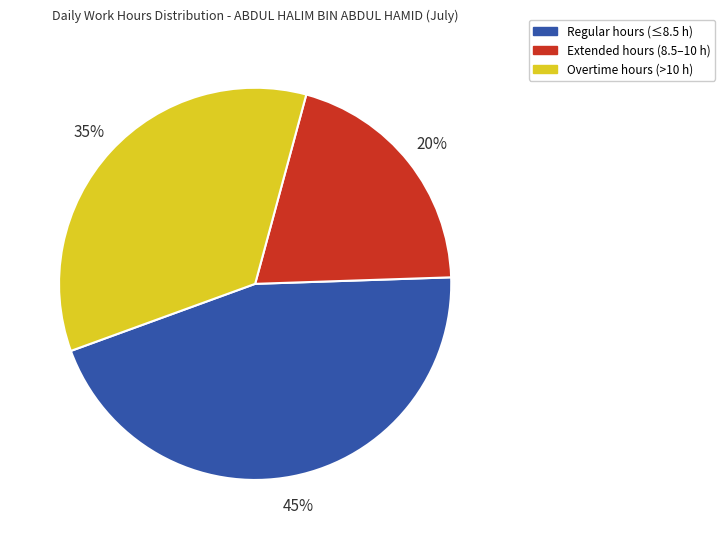

Do Overtime hours (>10 h) and Regular hours (≤8.5 h) together represent more than half of the pie?

Yes